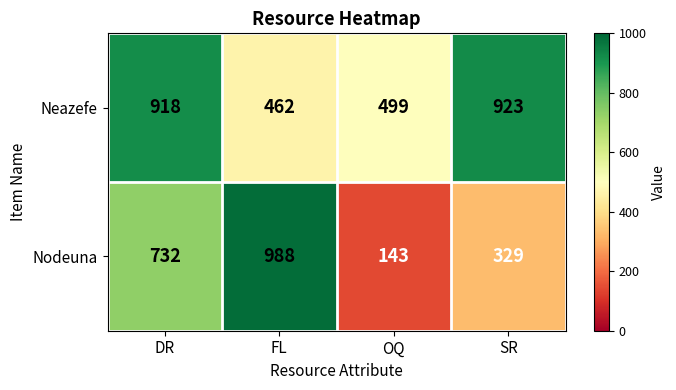

Between FL and SR, which series saw the biggest shift?

Nodeuna